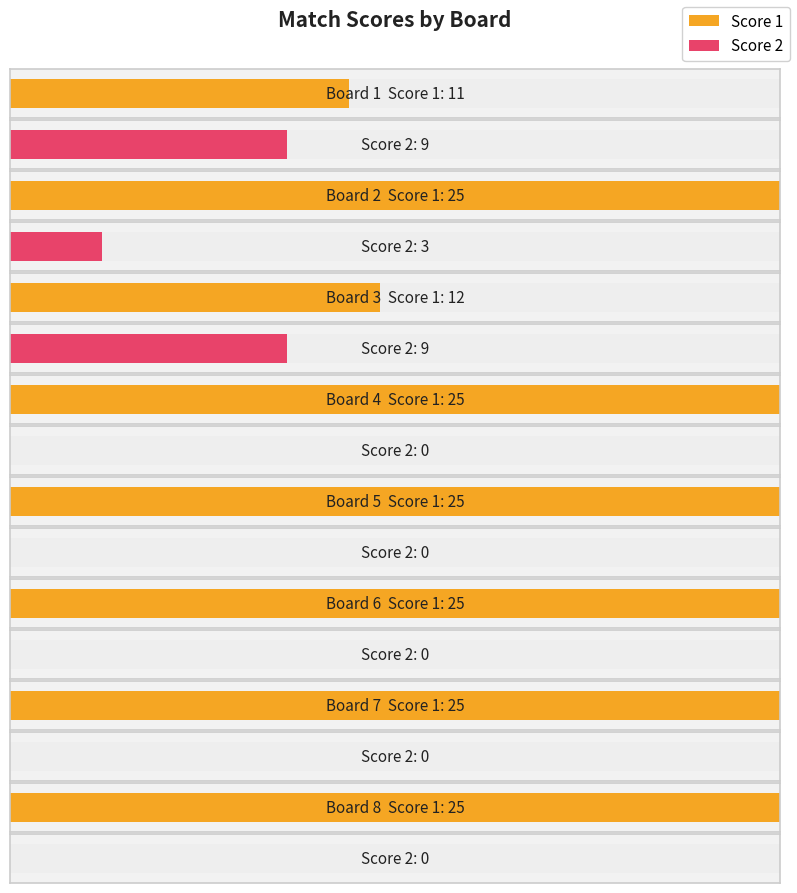

What value does the Score 2 series have at Board 3?

9